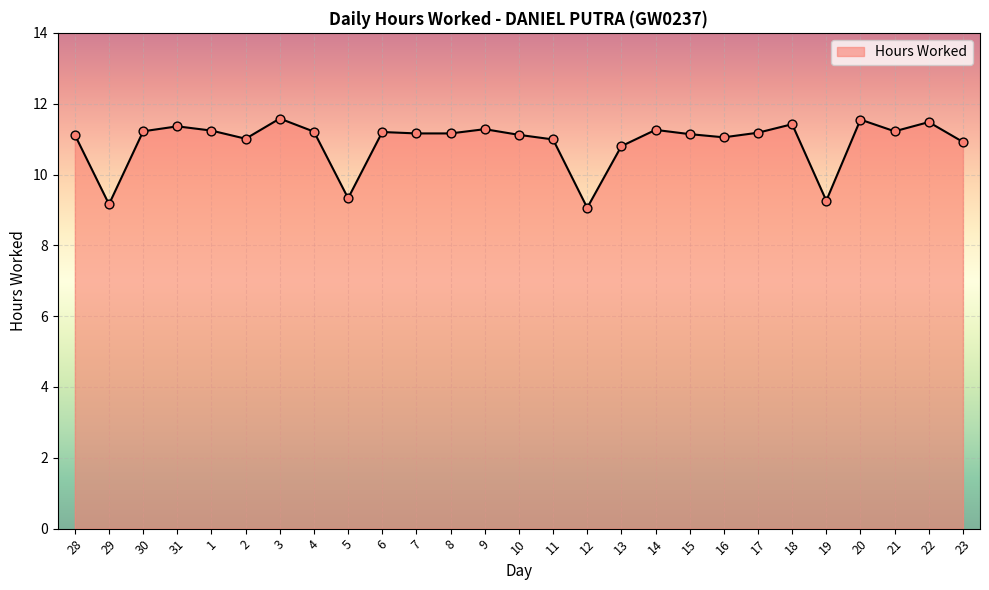

What is the change in value from 5 to 20?

+2.2